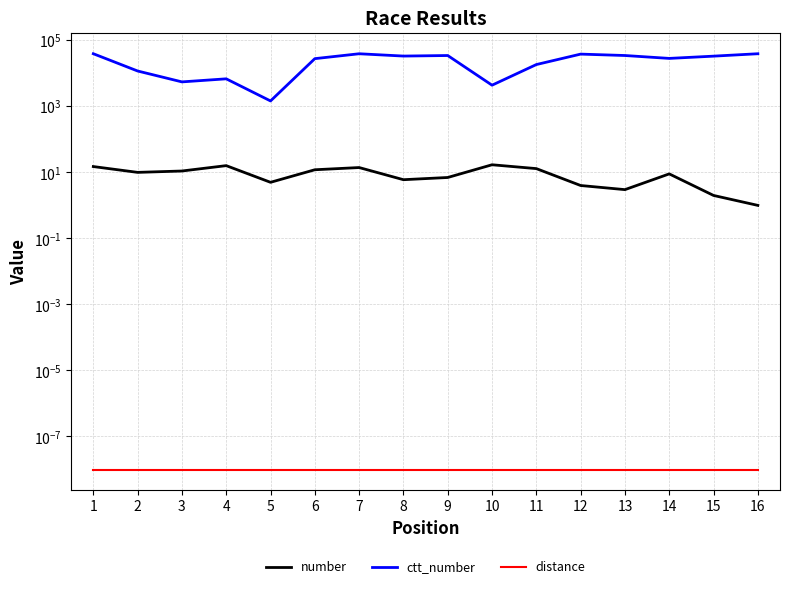

What is the greatest value displayed?

39244.0